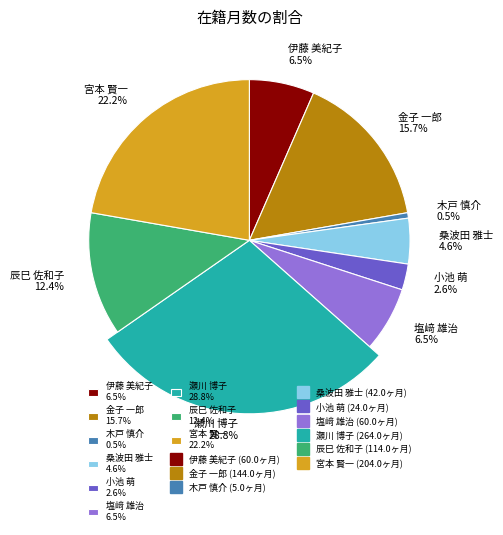

Approximately how many times larger is the value at 塩﨑 雄治 compared to 瀬川 博子?

0.2